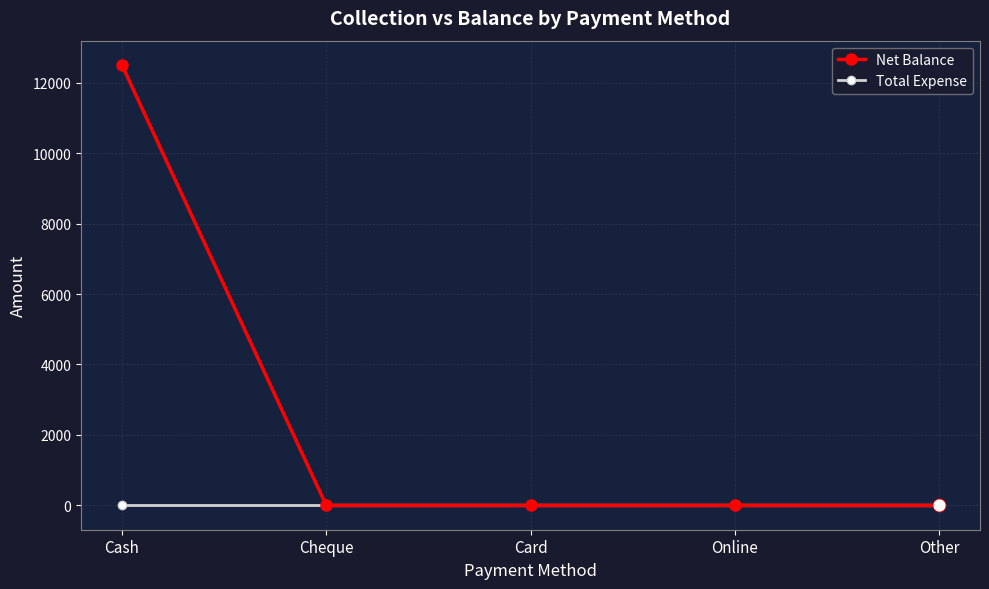

What are all the series names shown in the legend?

Net Balance, Total Expense